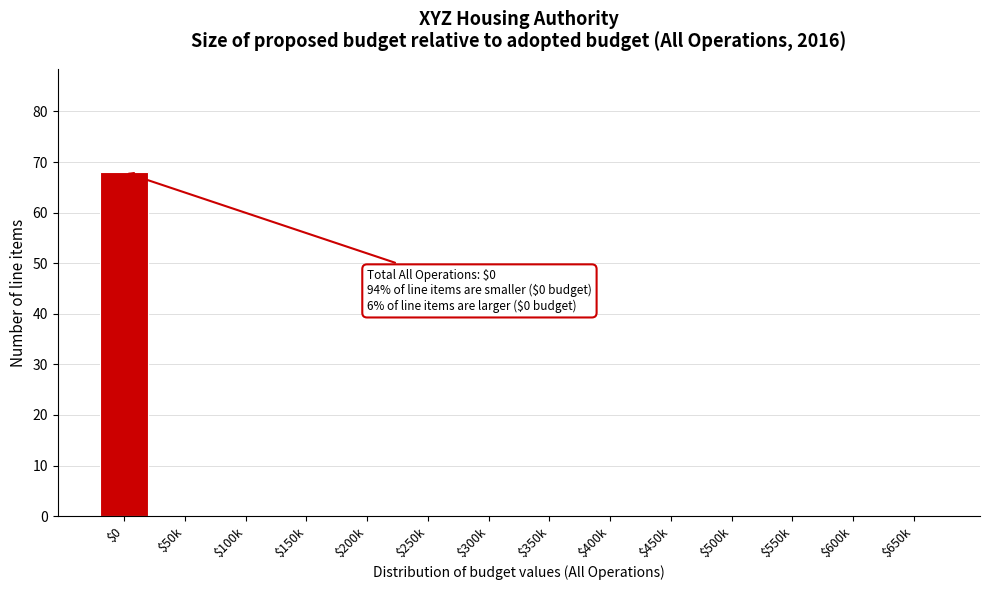

Which category has the highest value across all series?

$0